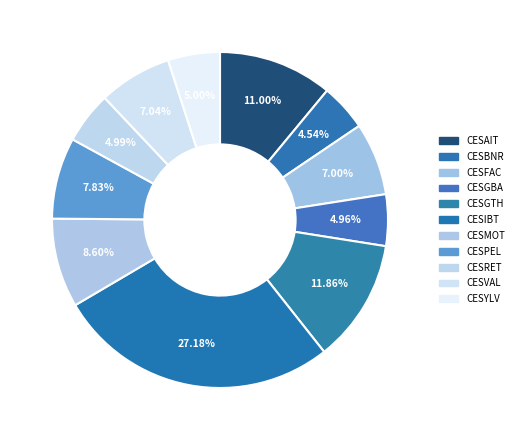

Is CESFAC the majority of the pie?

No